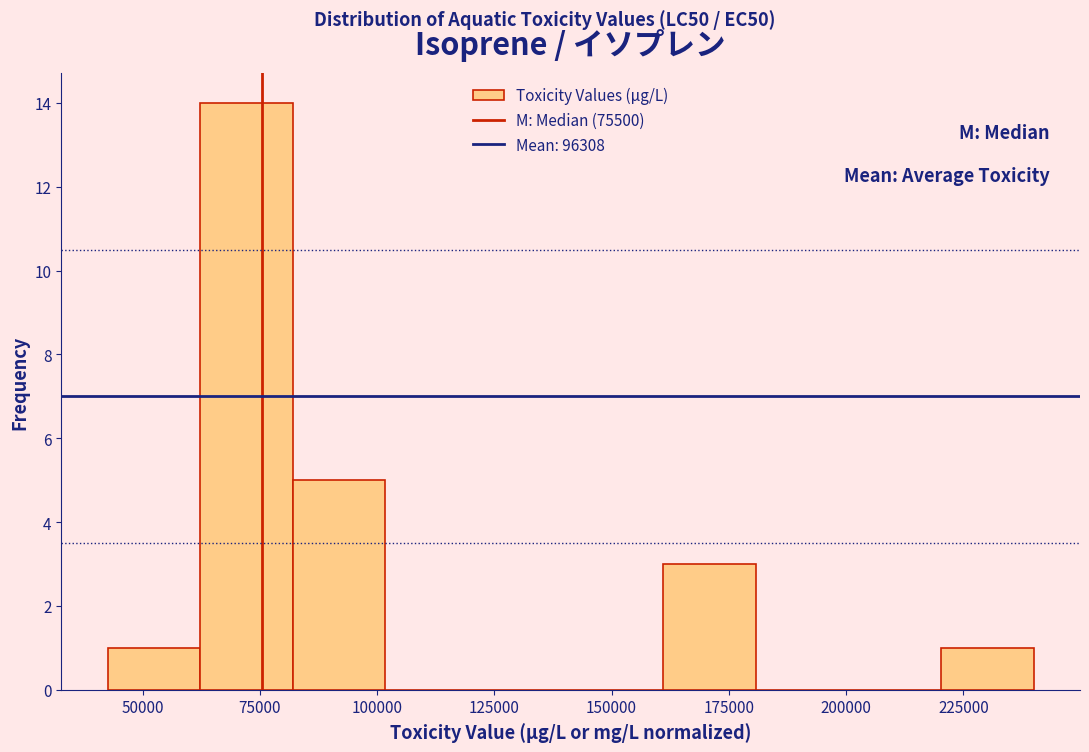

Around what value on the x-axis is the tallest bar? Give the approximate position of its centre, as read against the axis.

70000